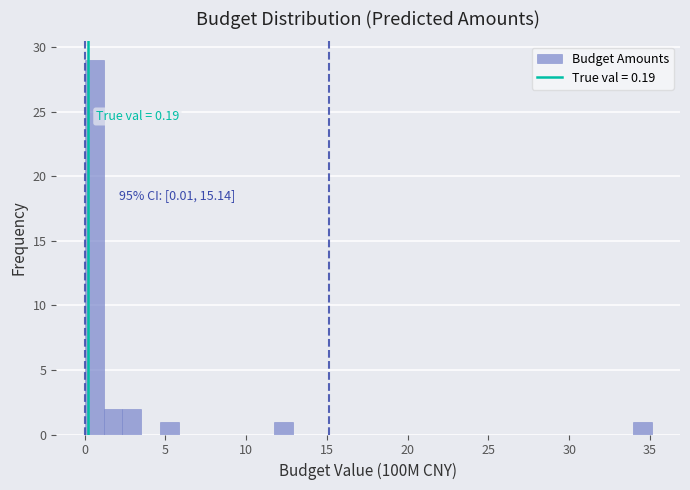

Read against the x-axis, roughly where is the centre of the tallest bar?

0.5